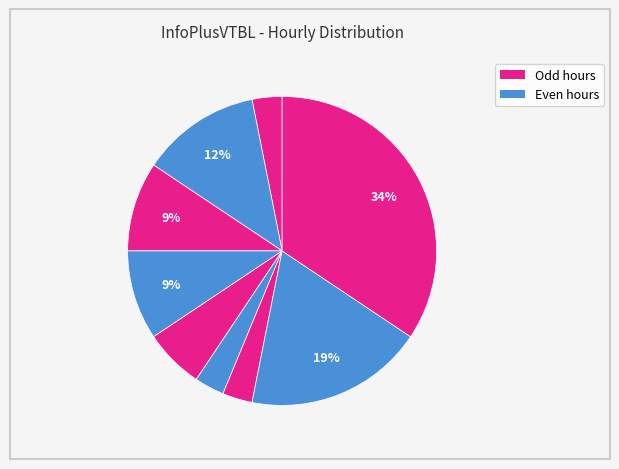

Count the number of slices in the pie.

9